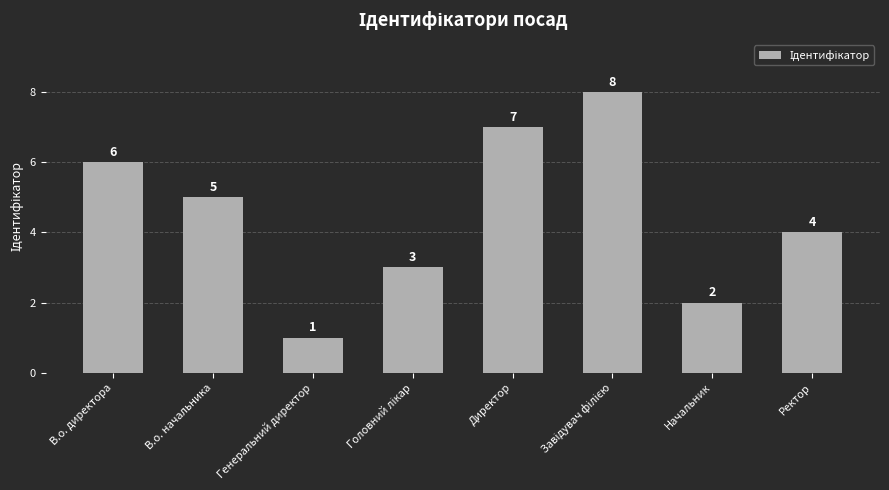

What is the maximum value shown in the chart?

8